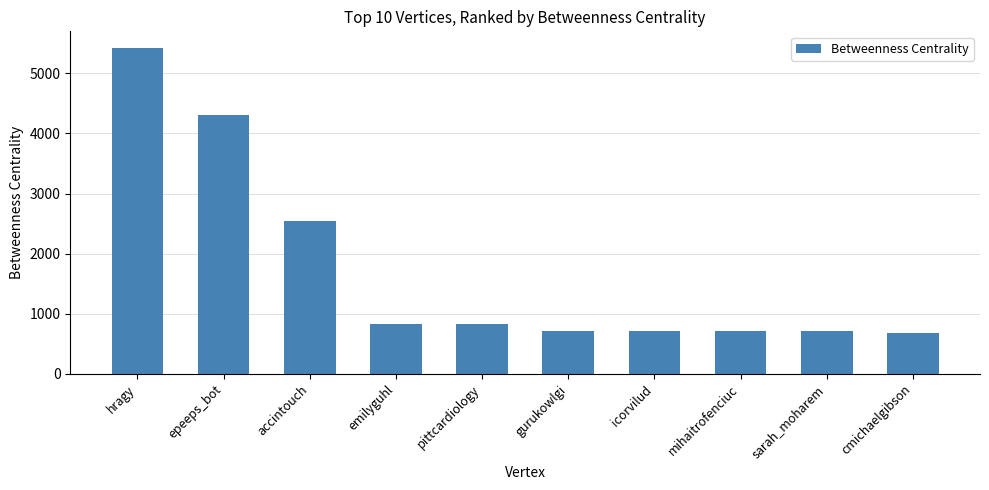

What is the minimum value shown in the chart?

683.3